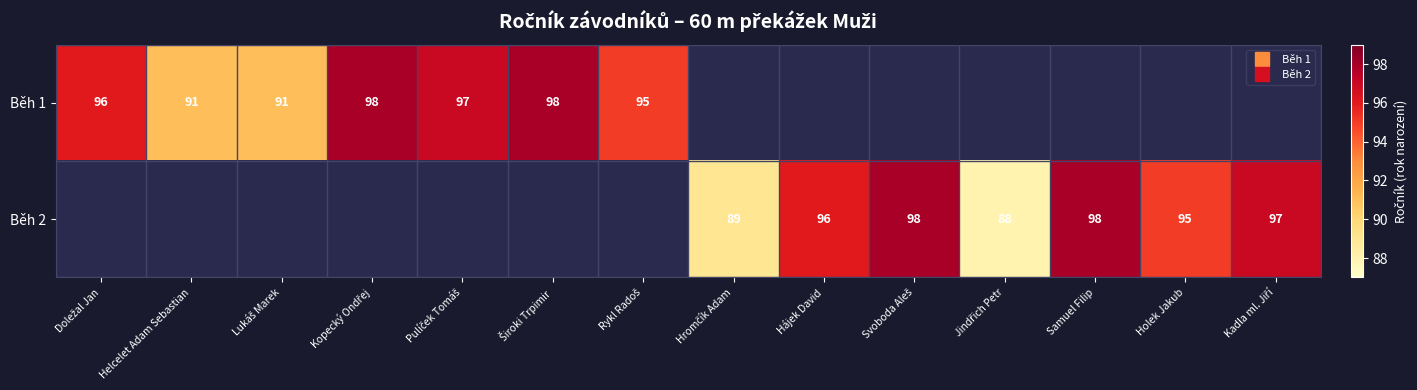

Rank the series by their average value, from highest to lowest.

Běh 1, Běh 2